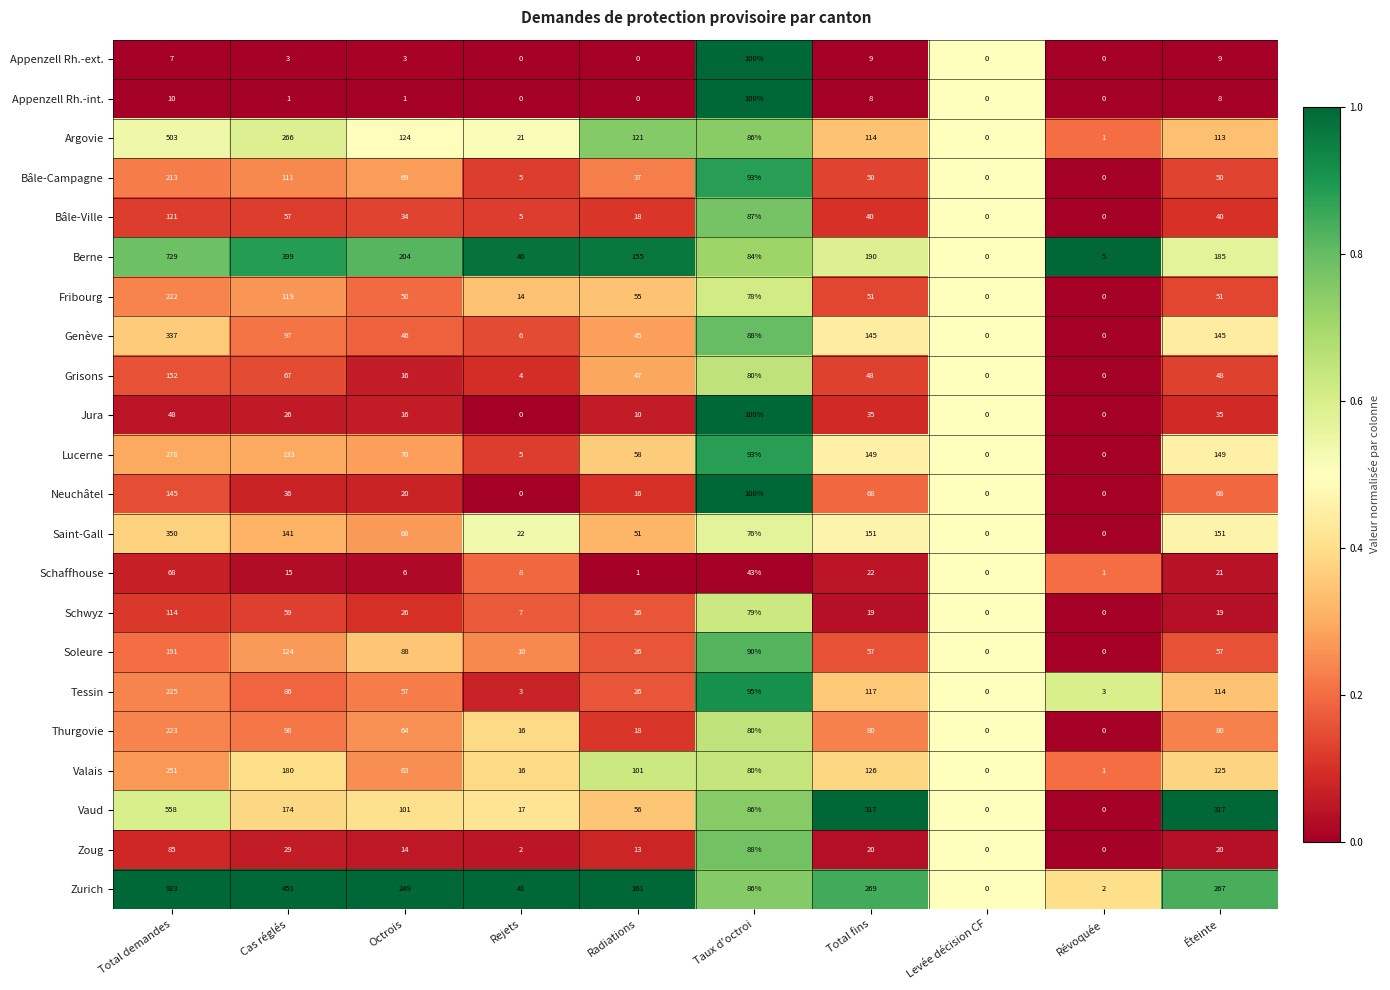

What is the difference between the highest and lowest values at Révoquée?

5